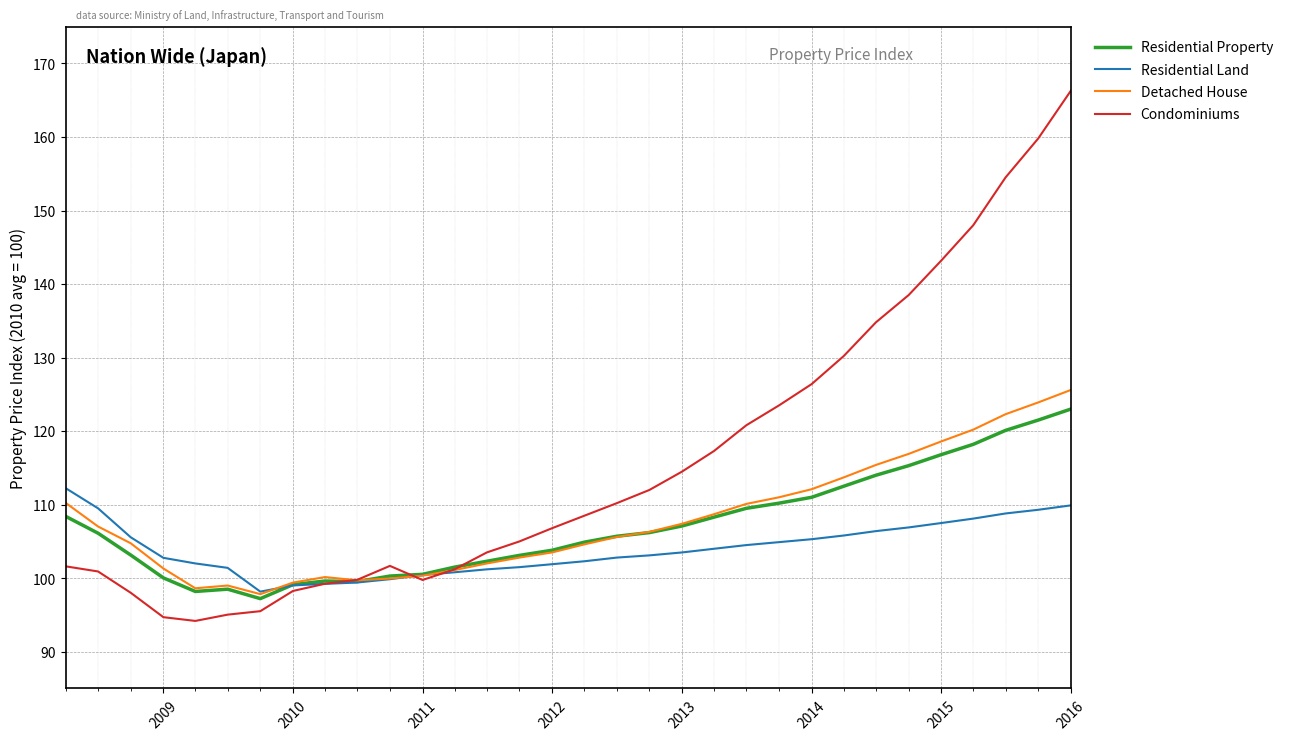

Which series has the largest total across all categories?

Condominiums